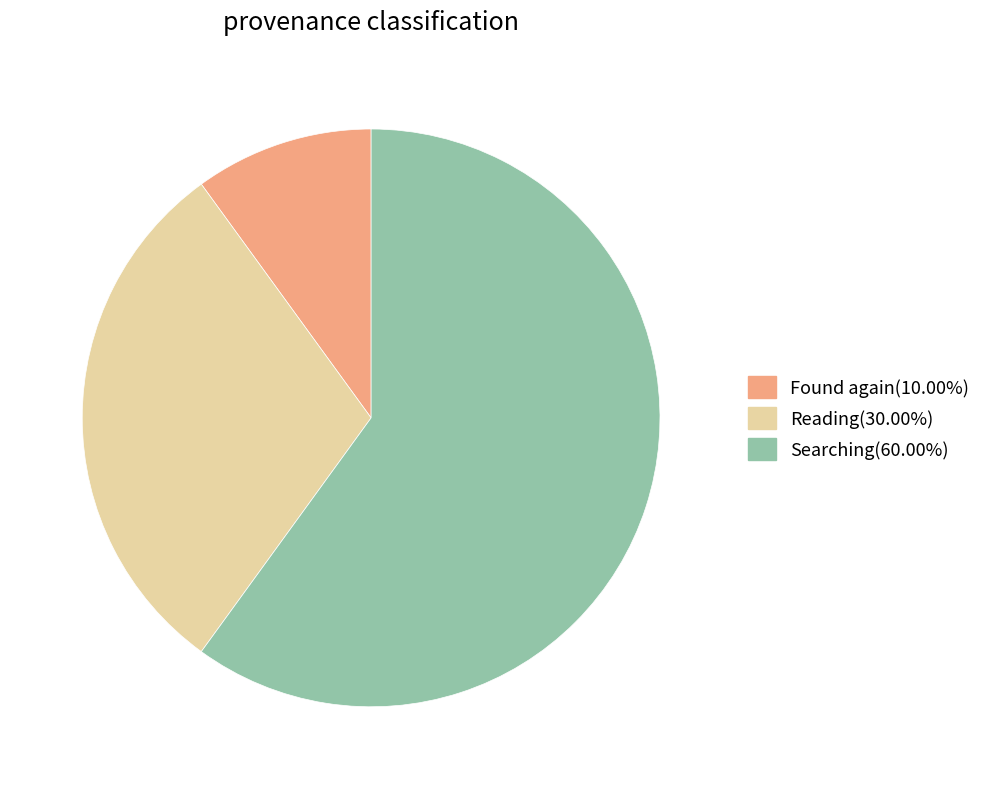

Do Reading(30.00%) and Searching(60.00%) together represent more than half of the pie?

Yes